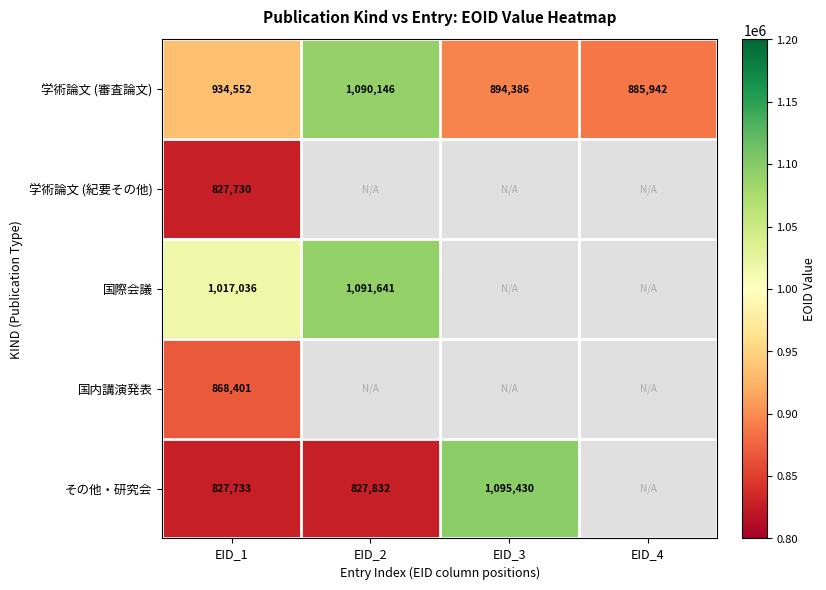

At which label is 学術論文 (審査論文) closest to 988044?

EID_1